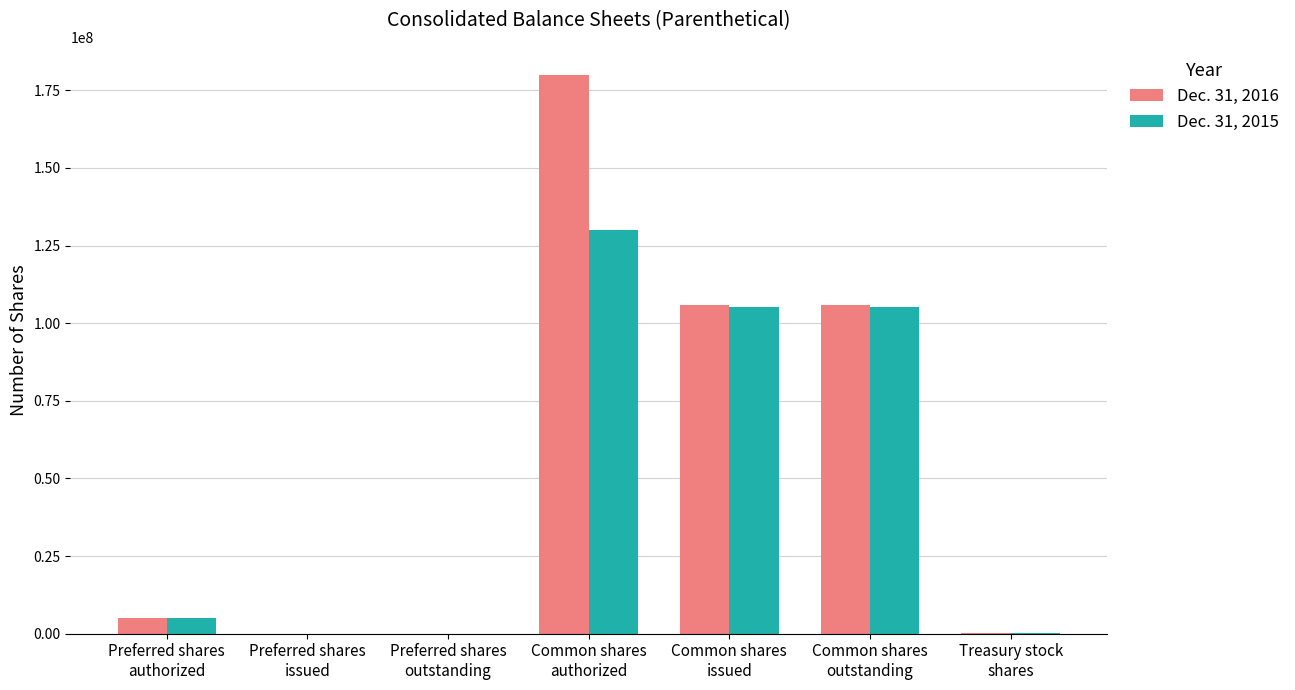

How many groups of bars are there?

7